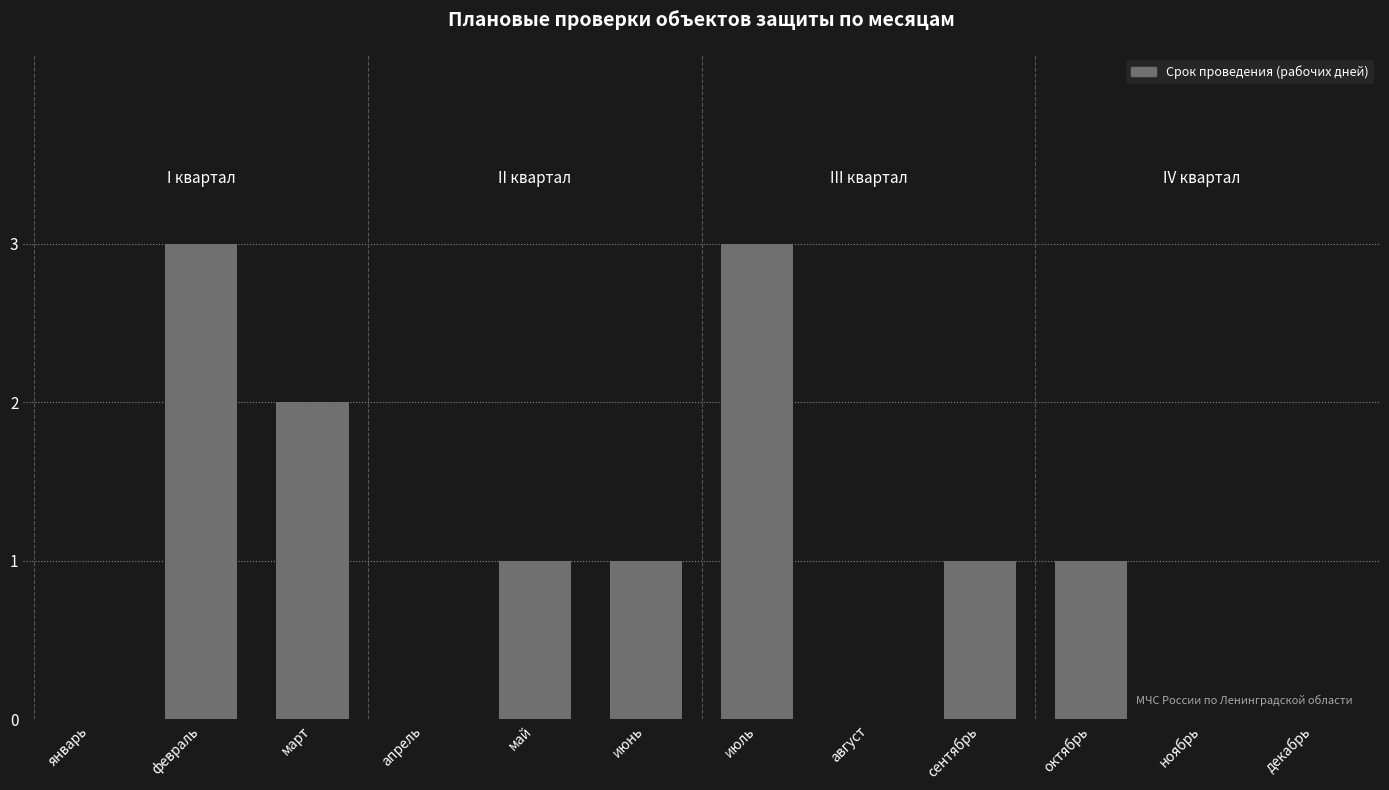

Are the bars horizontal?

No